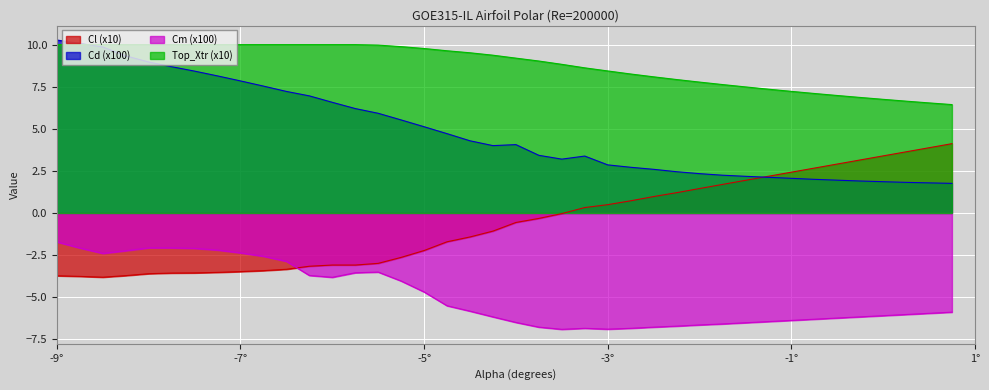

Reading left to right, list all the values displayed in this chart.

Cl: -3.7	-3.8	-3.8	-3.7	-3.6	-3.6	-3.6	-3.5	-3.5	-3.4	-3.3	-3.2	-3.1	-3.1	-3.0	-2.6	-2.2	-1.7	-1.4	-1.1	-0.6	-0.3	-0.0	0.3	0.5	0.7	1.0	1.2	1.5	1.7	1.9	2.2	2.4	2.7	2.9	3.1	3.4	3.6	3.9	4.1
Cd: 10.3	10.1	9.9	9.3	9.0	8.7	8.4	8.1	7.8	7.5	7.2	7.0	6.6	6.2	5.9	5.5	5.1	4.7	4.3	4.0	4.1	3.4	3.2	3.4	2.9	2.7	2.6	2.5	2.3	2.2	2.2	2.1	2.1	2.0	1.9	1.9	1.9	1.8	1.8	1.8
Cm: -1.7	-2.1	-2.4	-2.2	-2.1	-2.1	-2.1	-2.2	-2.4	-2.6	-2.9	-3.7	-3.8	-3.5	-3.5	-4.0	-4.7	-5.5	-5.8	-6.2	-6.5	-6.8	-6.9	-6.9	-6.9	-6.9	-6.8	-6.7	-6.7	-6.6	-6.5	-6.5	-6.4	-6.3	-6.2	-6.2	-6.1	-6.0	-6.0	-5.9
Top_Xtr: 10.0	10.0	10.0	10.0	10.0	10.0	10.0	10.0	10.0	10.0	10.0	10.0	10.0	10.0	10.0	9.9	9.8	9.6	9.5	9.4	9.2	9.0	8.8	8.6	8.4	8.3	8.1	7.9	7.8	7.6	7.5	7.4	7.2	7.1	7.0	6.9	6.8	6.6	6.5	6.4